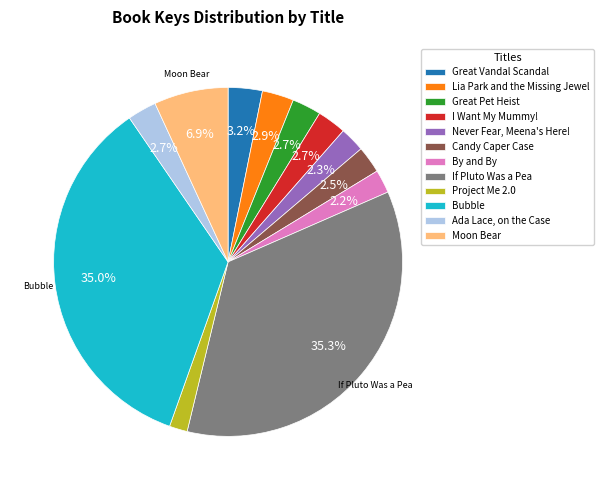

What percentage is the Great Vandal Scandal slice, to the nearest percent?

3%